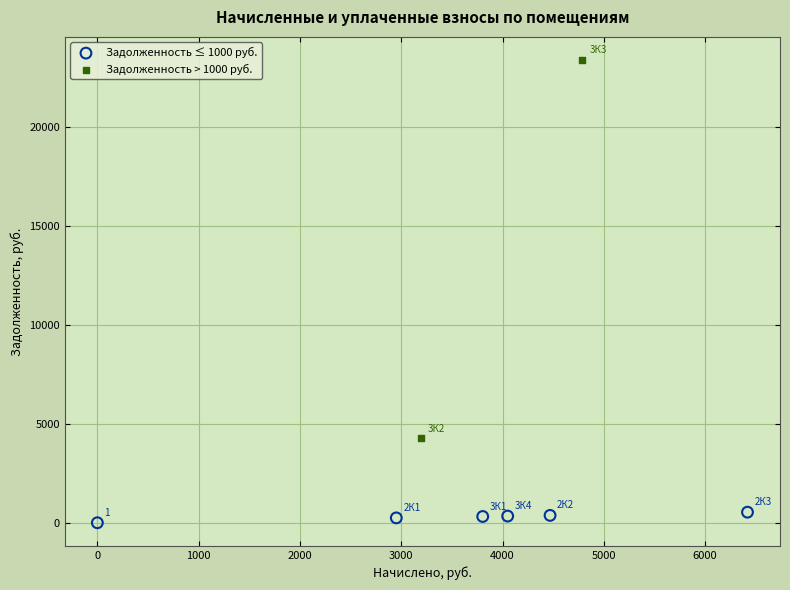

What are all the series names shown in the legend?

Задолженность ≤ 1000 руб., Задолженность > 1000 руб.